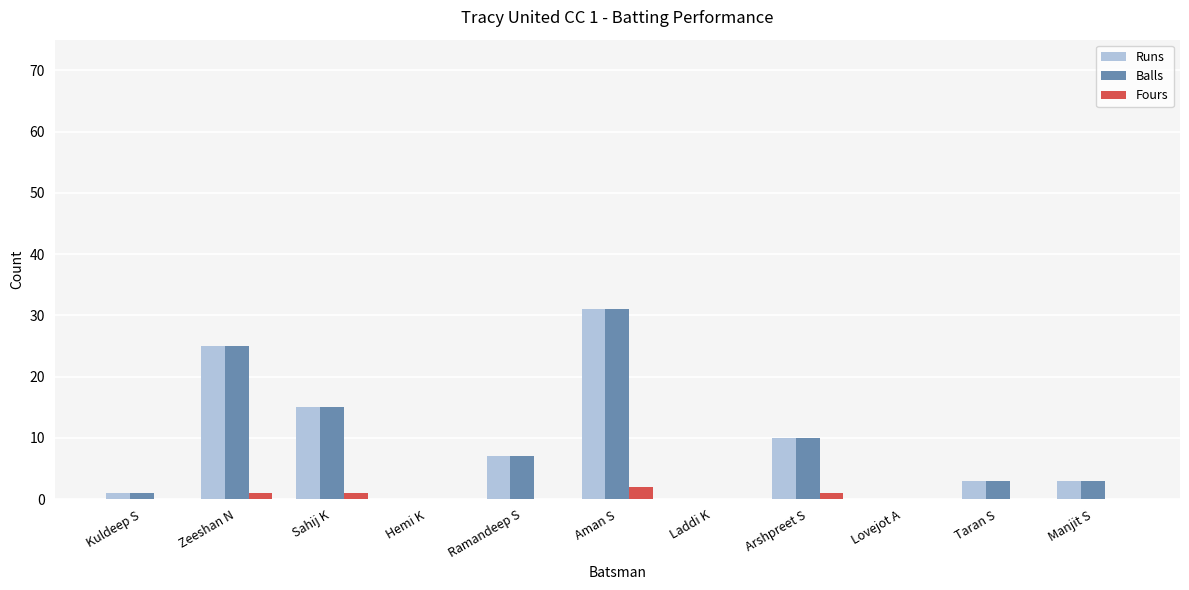

Is the value of Runs at Sahij K greater than the value of Fours at Manjit S?

Yes